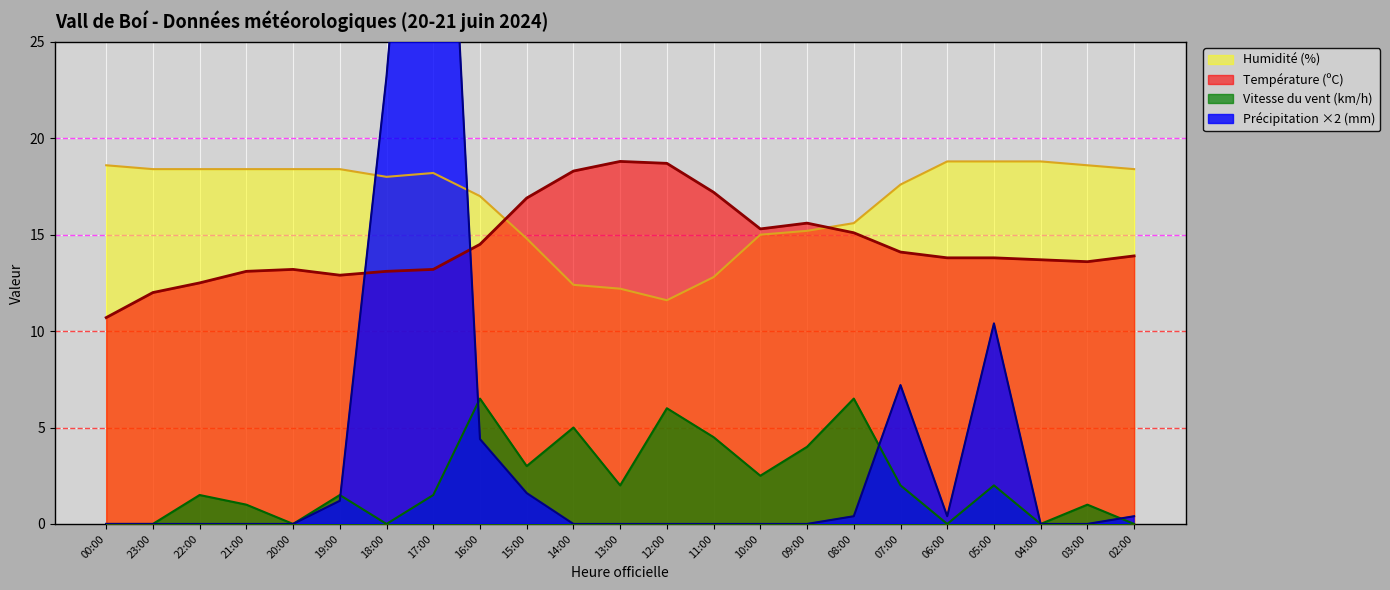

What is the label of the 2nd point from the right?

03:00